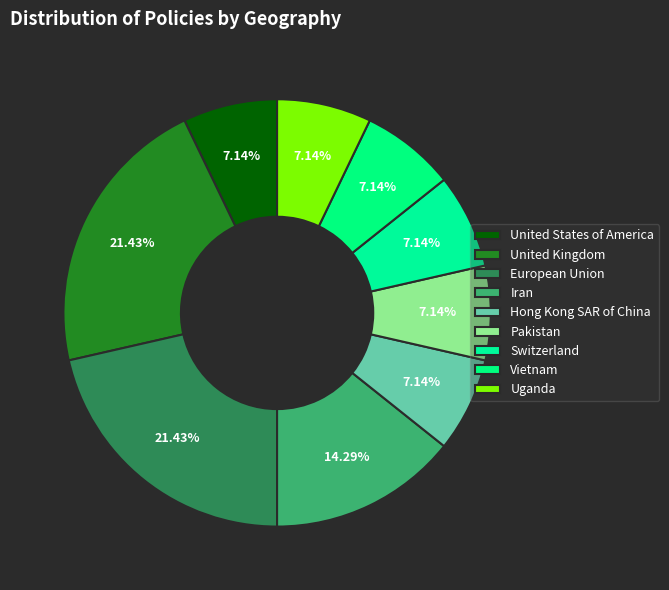

Count the number of slices in the pie.

9